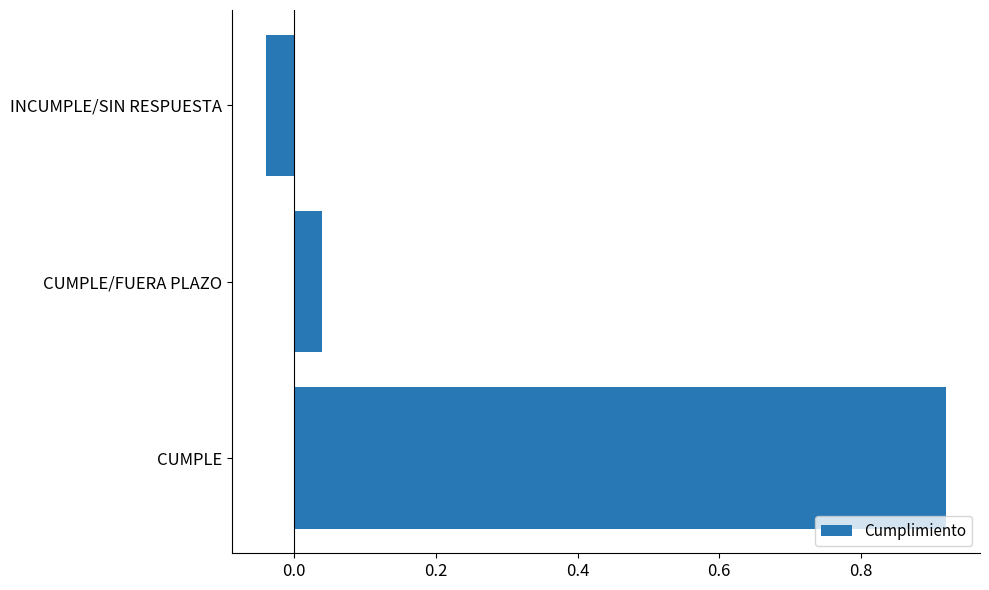

Which category has the lowest value across all series?

INCUMPLE/SIN RESPUESTA